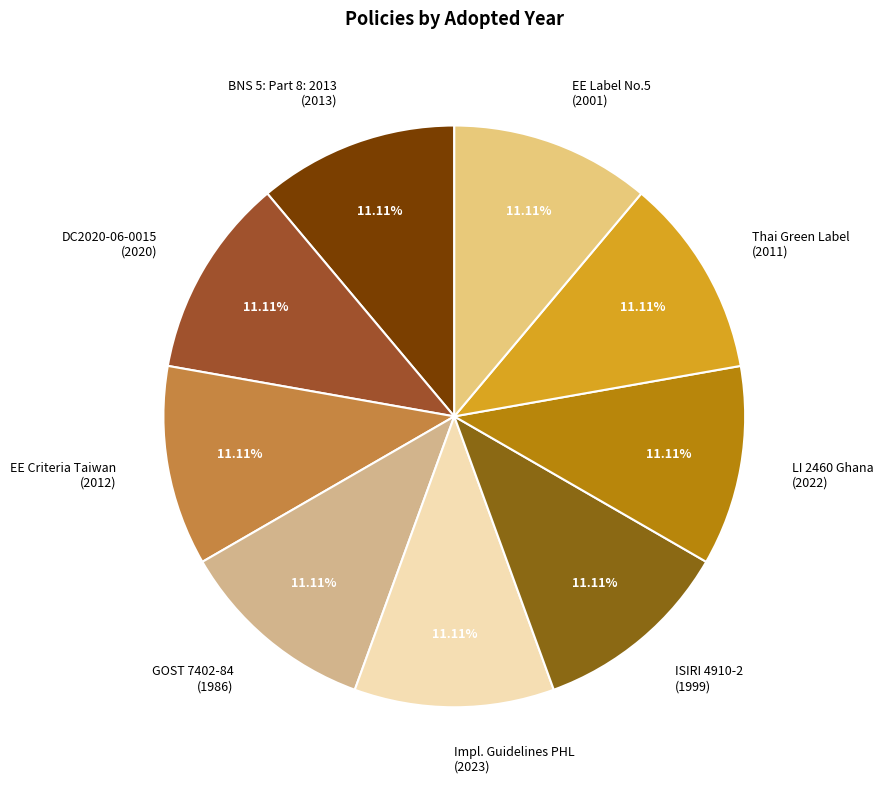

Combined, do ISIRI 4910-2 (1999) and Thai Green Label (2011) account for over 50%?

No